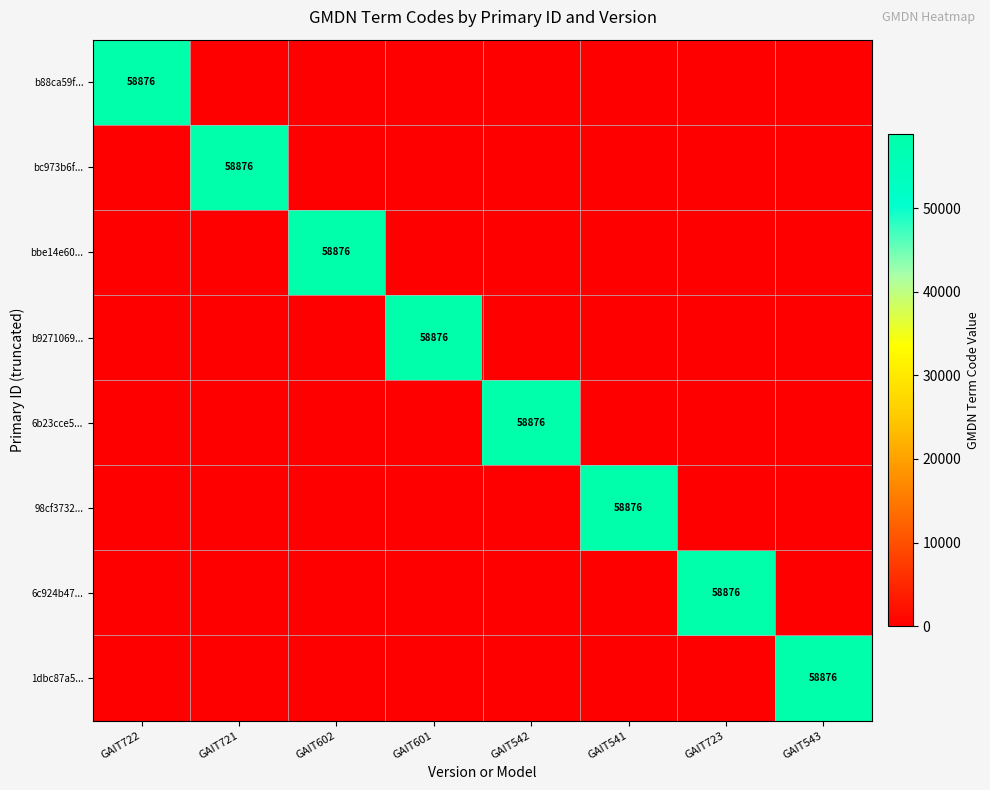

Count the number of categories in the chart.

8